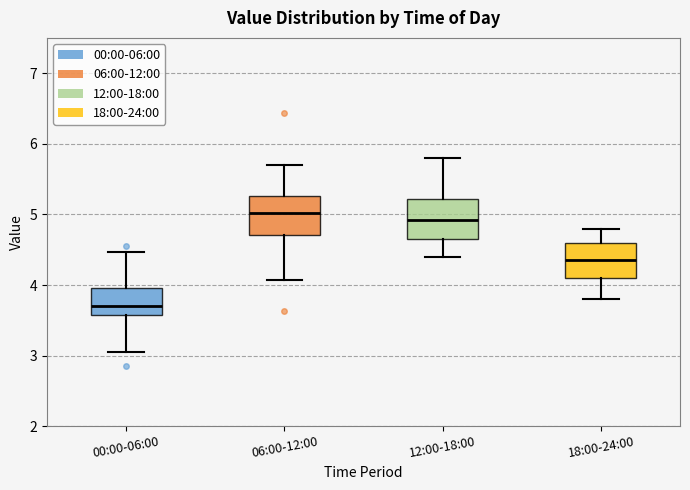

Reading left to right, read every box against the y-axis: the position of its median line, the range the box covers, and the ends of its whiskers. The values are not printed on the chart, so give them approximately, as read against the axis.

00:00-06:00: median 3.7, box 3.6 to 4.0, whiskers 3.1 to 4.5
06:00-12:00: median 5.0, box 4.7 to 5.3, whiskers 4.1 to 5.7
12:00-18:00: median 4.9, box 4.7 to 5.2, whiskers 4.4 to 5.8
18:00-24:00: median 4.4, box 4.1 to 4.6, whiskers 3.8 to 4.8